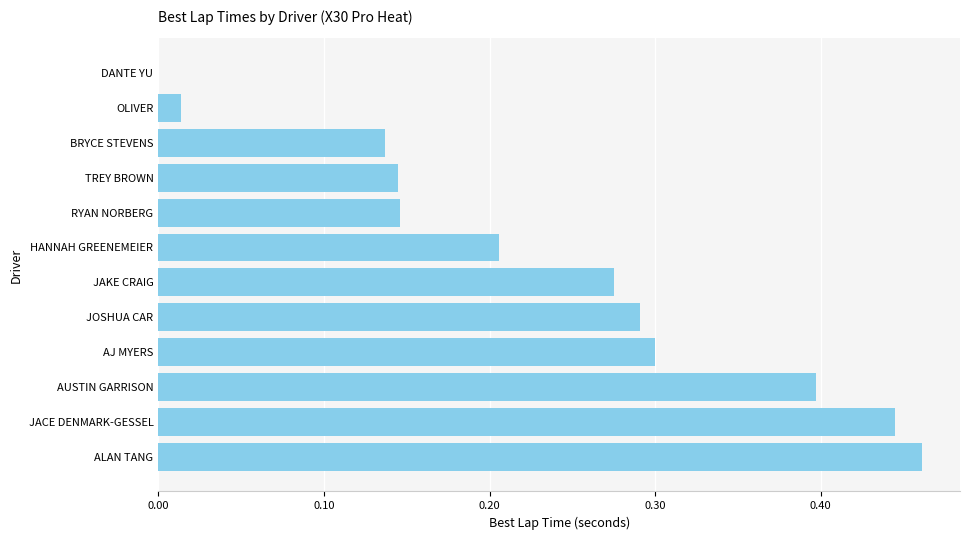

Is it true that the value at BRYCE STEVENS is 0.2?

False